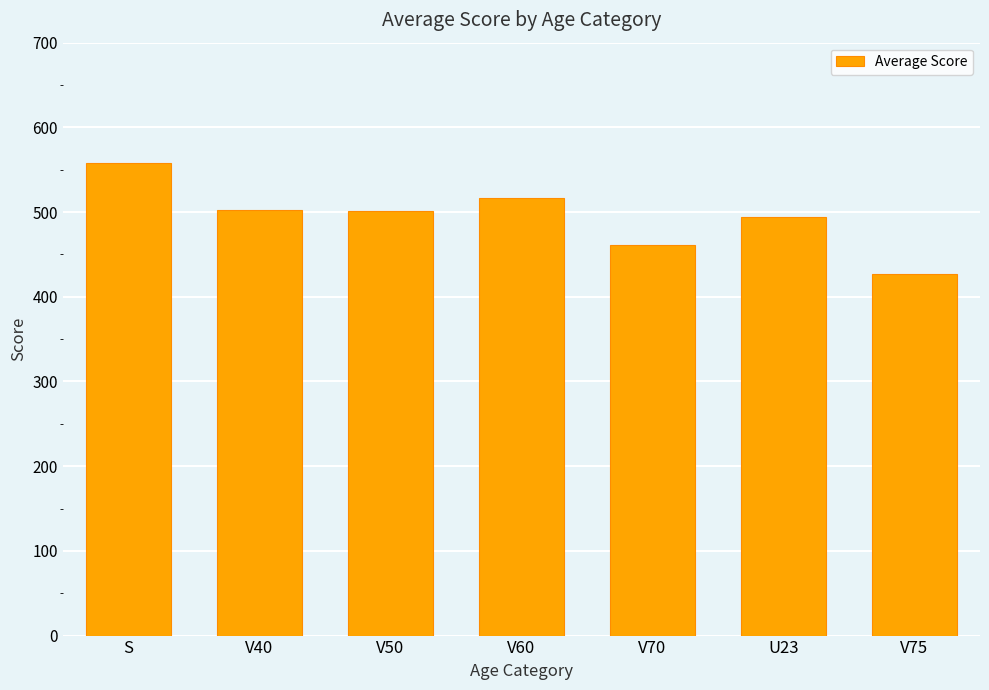

What value does the data have at U23?

494.1